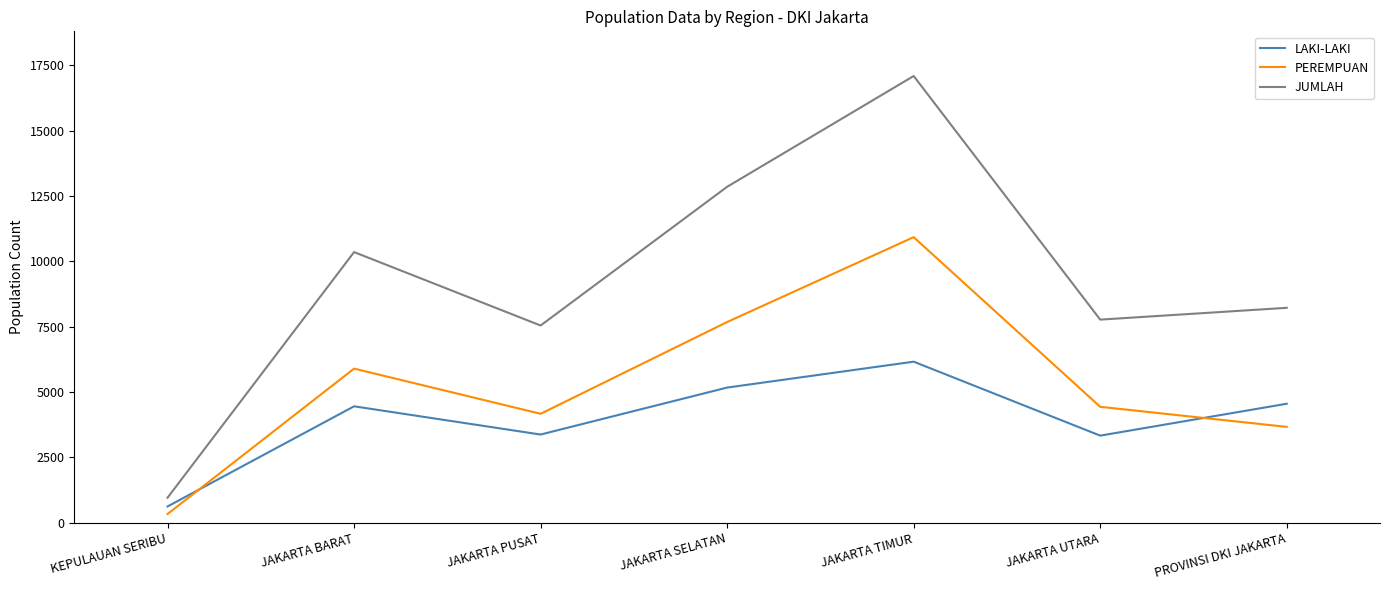

The value of PEREMPUAN at JAKARTA SELATAN is 7683. True or false?

True